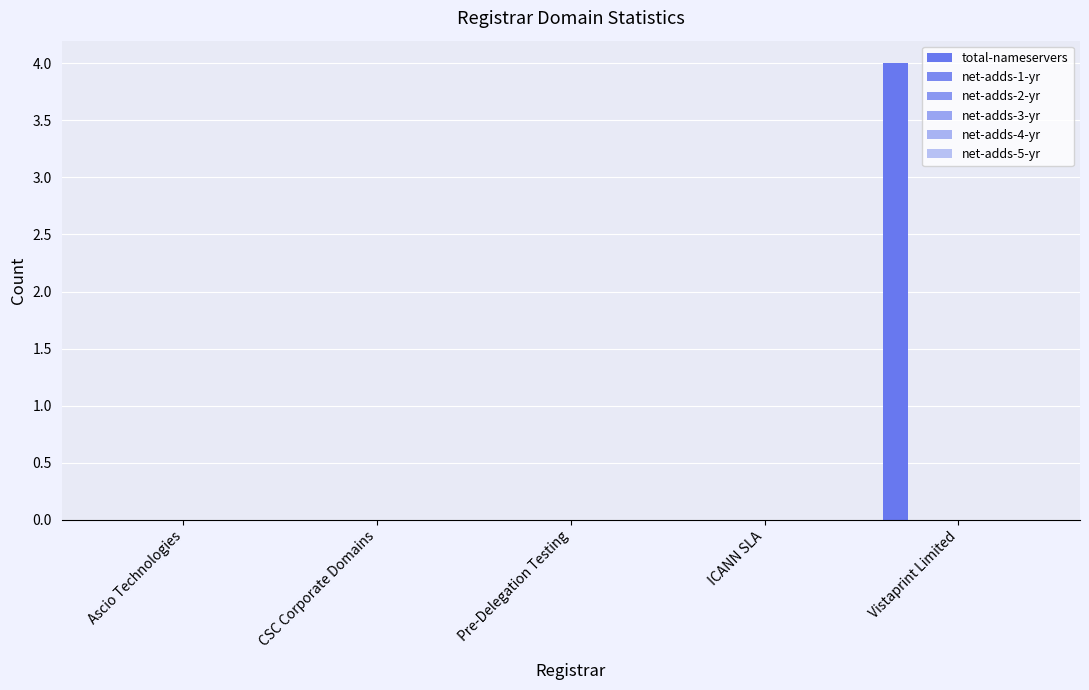

Reading left to right, transcribe all the data shown in this chart.

total-nameservers: 0	0	0	0	4
net-adds-1-yr: 0	0	0	0	0
net-adds-2-yr: 0	0	0	0	0
net-adds-3-yr: 0	0	0	0	0
net-adds-4-yr: 0	0	0	0	0
net-adds-5-yr: 0	0	0	0	0